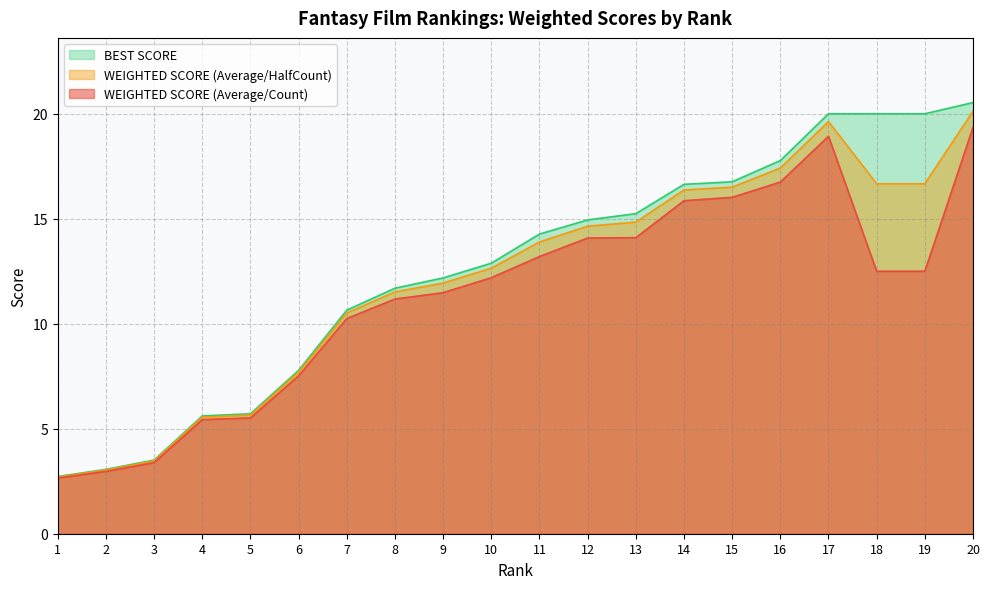

What is the total value across all series at 19?

49.2